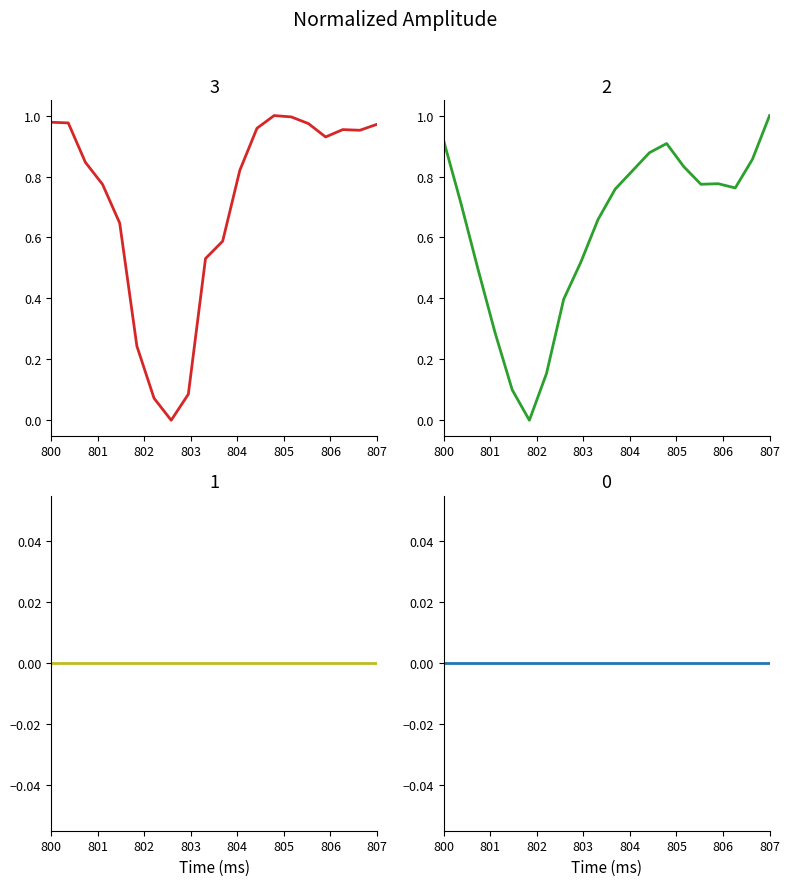

True or false: sea_water_practical_salinity and vertical_datum intersect in this chart.

True